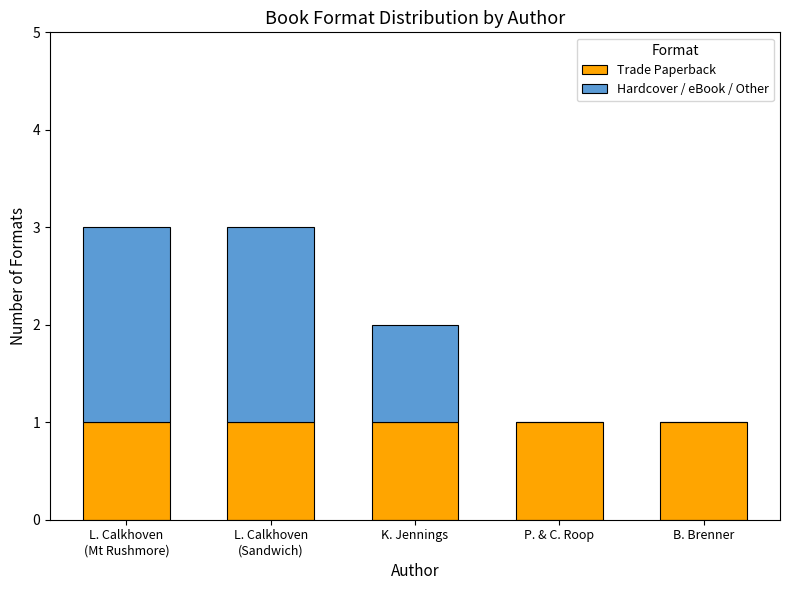

What is the sum of all Trade Paperback values?

5